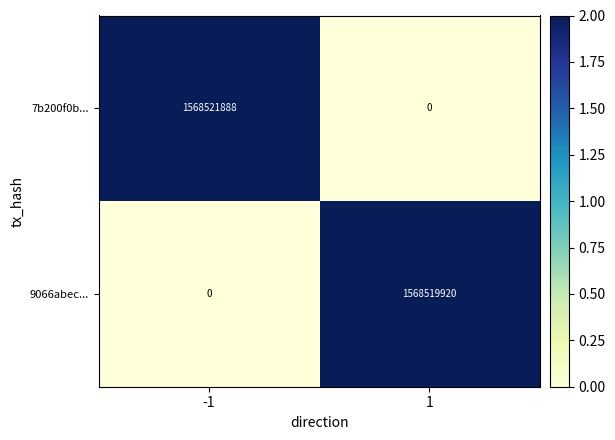

Reading right to left, extract all data points from this chart.

7b200f0b...: 1=0	-1=1568521888
9066abec...: 1=1568519920	-1=0